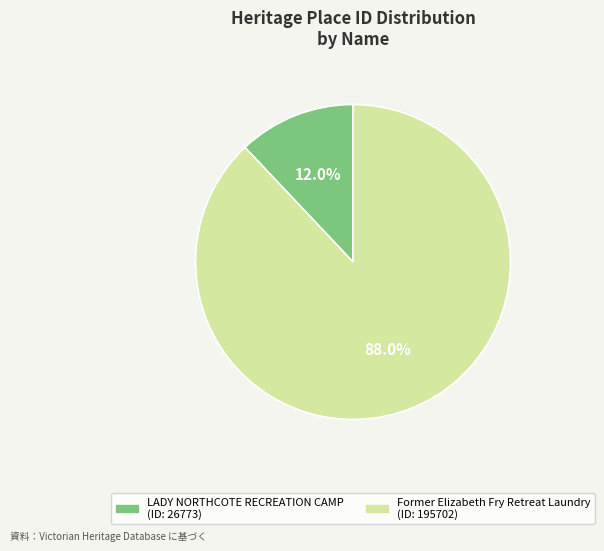

Is the sum of Former Elizabeth Fry Retreat Laundry and LADY NORTHCOTE RECREATION CAMP greater than half?

Yes